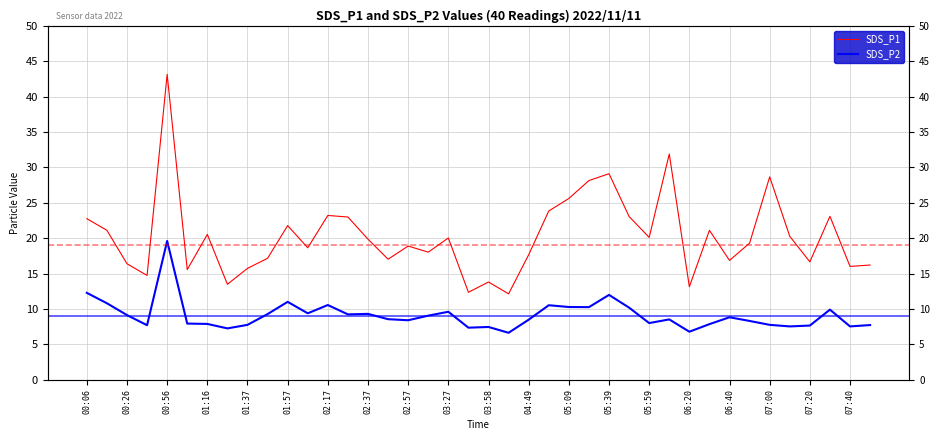

List the series in order of their peak value, highest first.

SDS_P1, SDS_P2